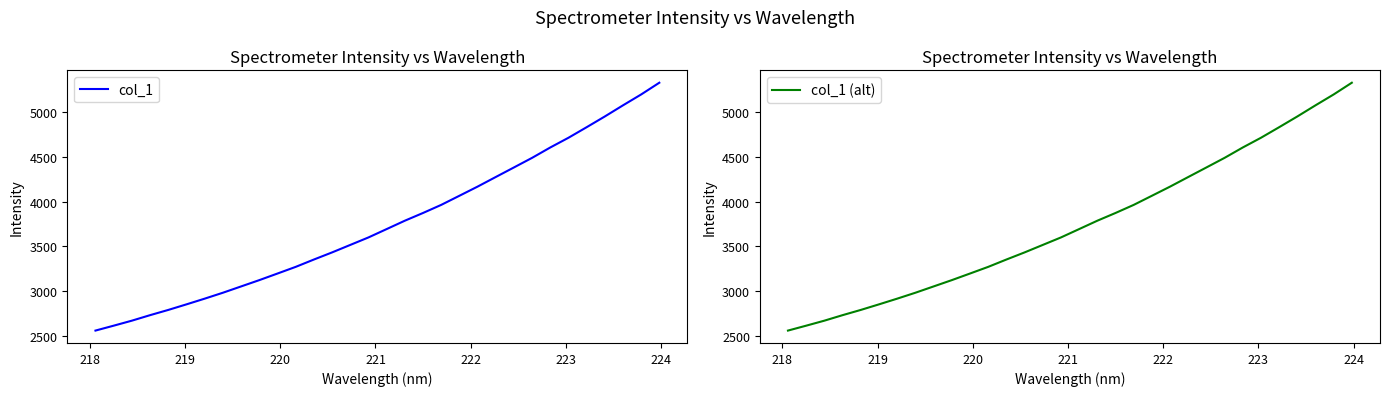

How many data points in col_1 (alt) are less than 3693?

16